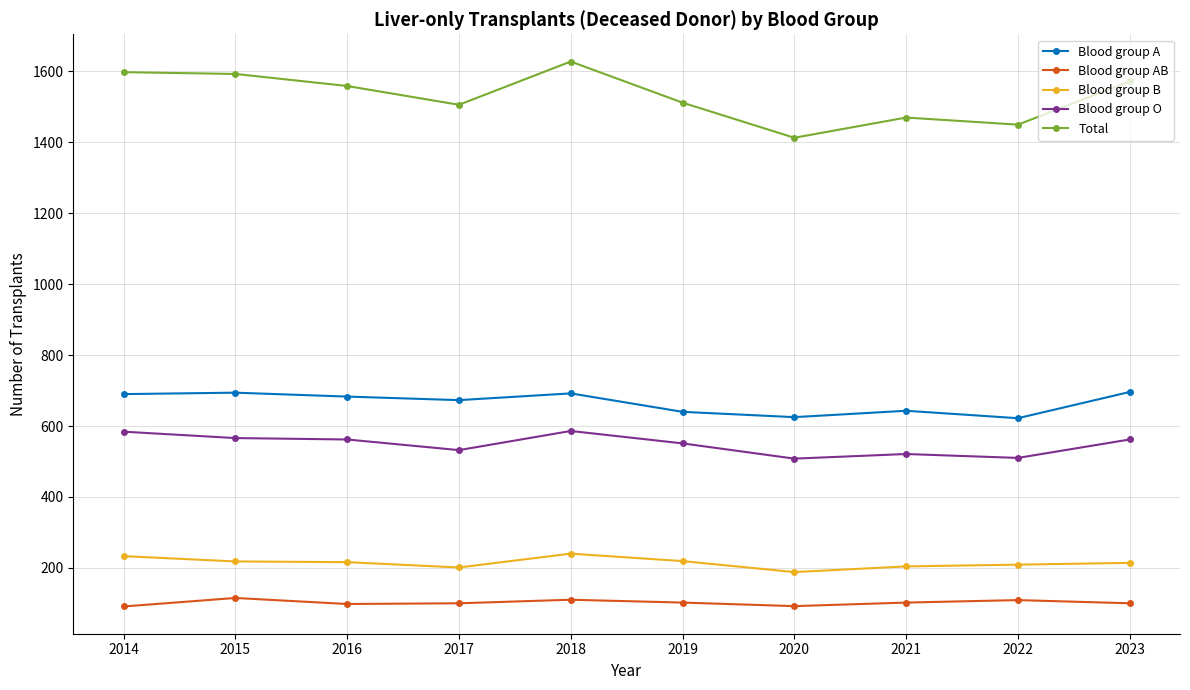

Rank the series at 2023 from highest to lowest value.

Total, Blood group A, Blood group O, Blood group B, Blood group AB